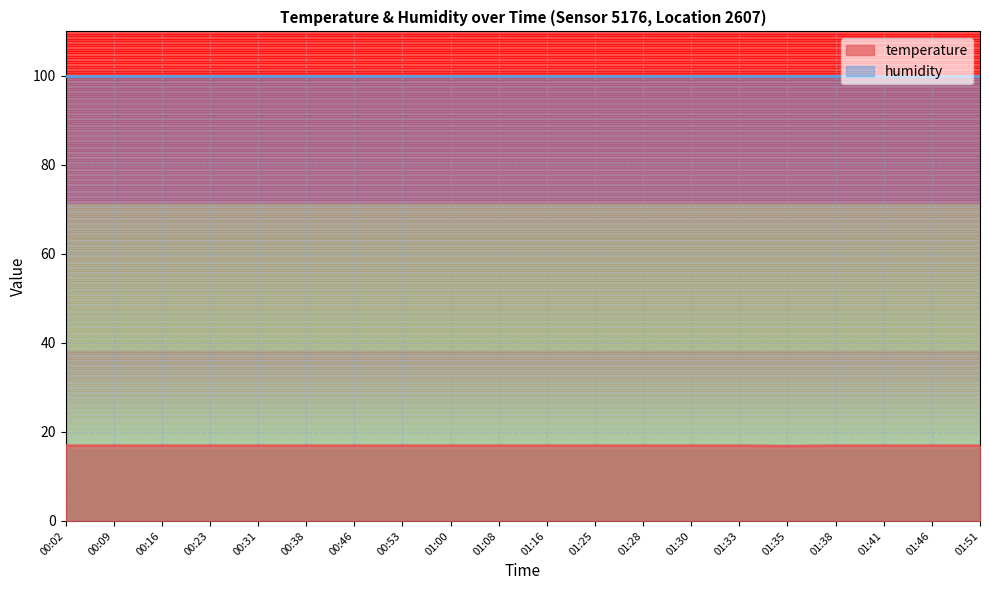

Which has a higher value, 01:28 or 01:16?

01:28